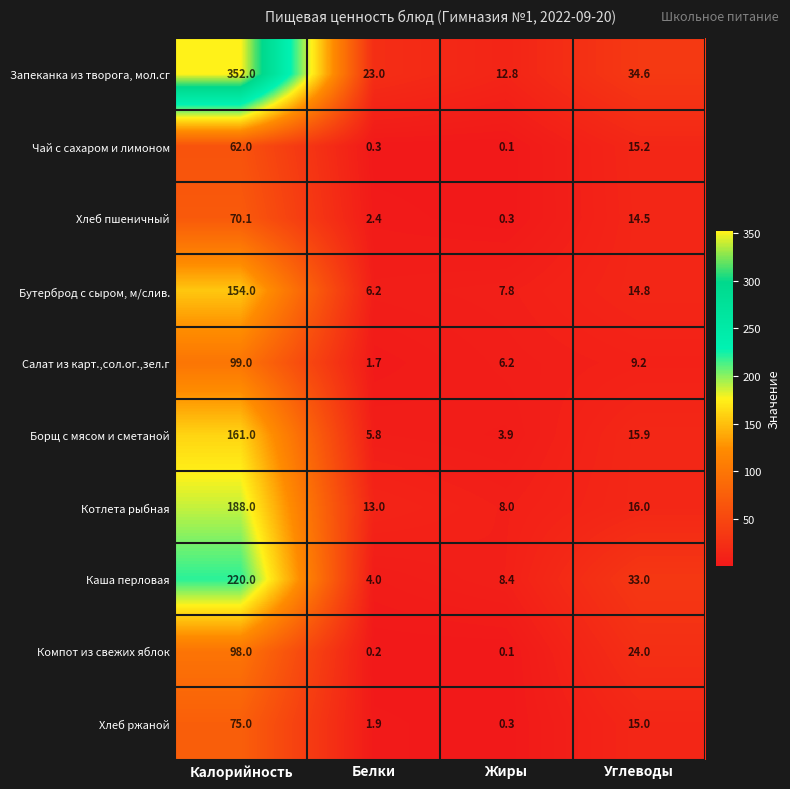

Count the number of data series in this chart.

10